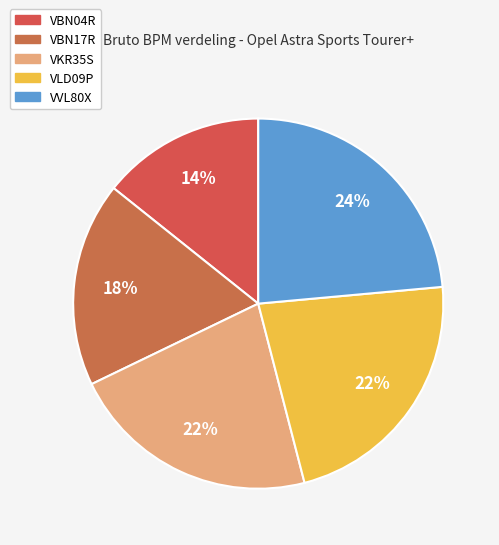

Which category has the smallest portion of the pie?

VBN04R